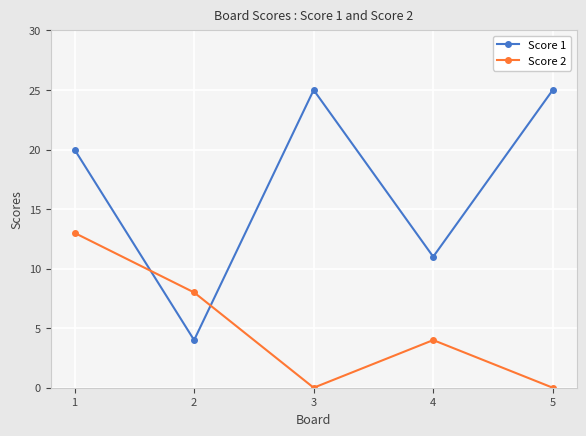

How many intersections are there between Score 2 and Score 1?

2